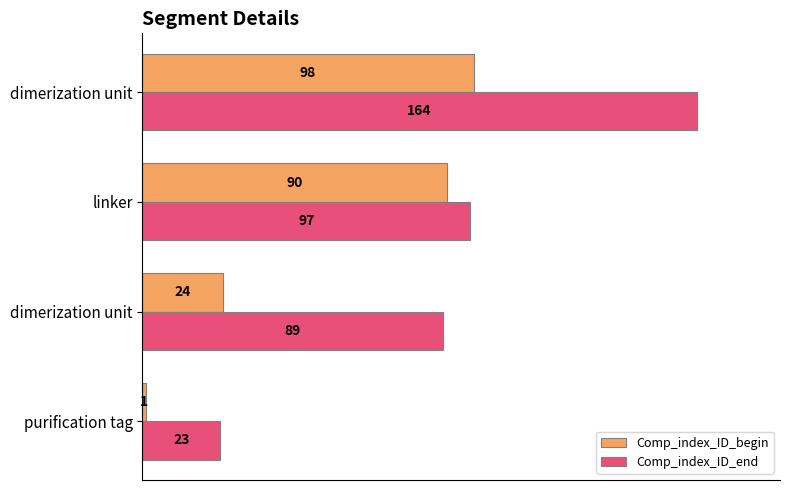

What are all the series names shown in the legend?

Comp_index_ID_begin, Comp_index_ID_end